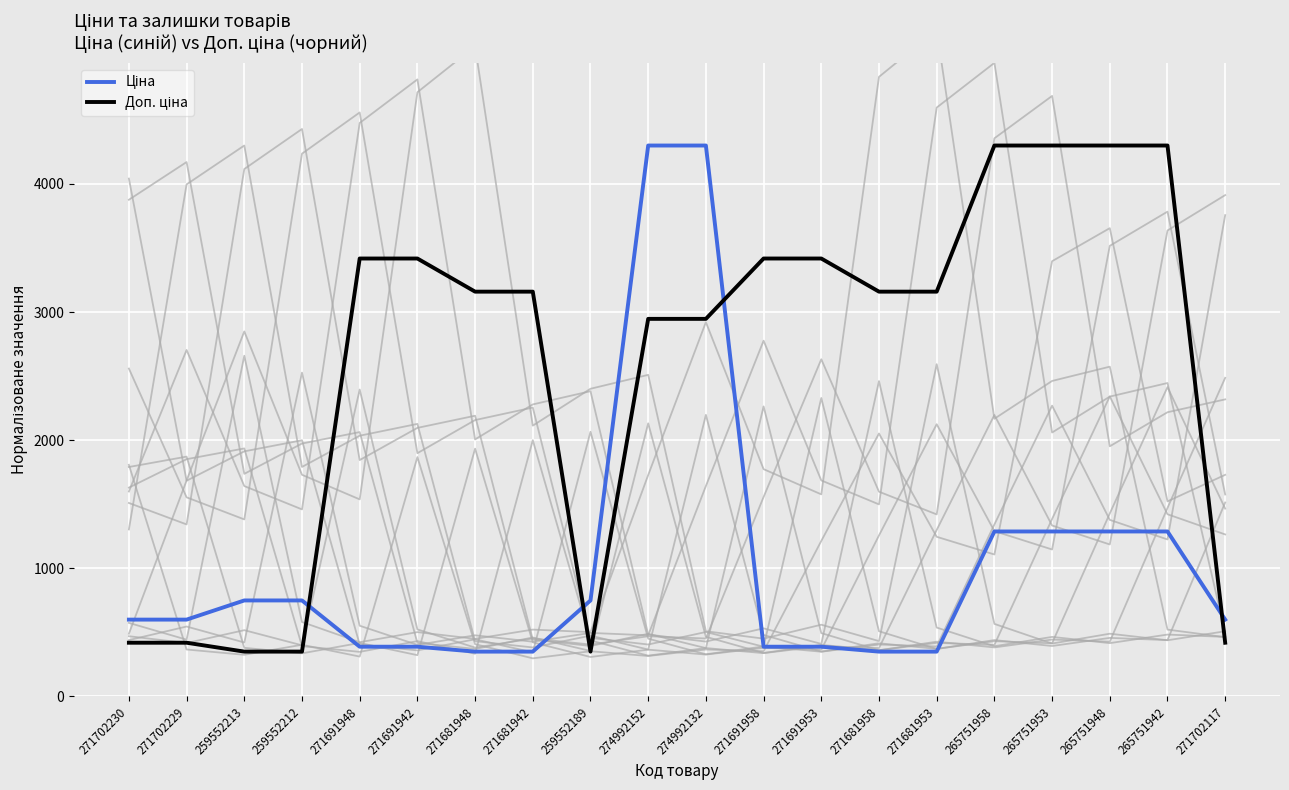

What position from the right is 271681948?

14